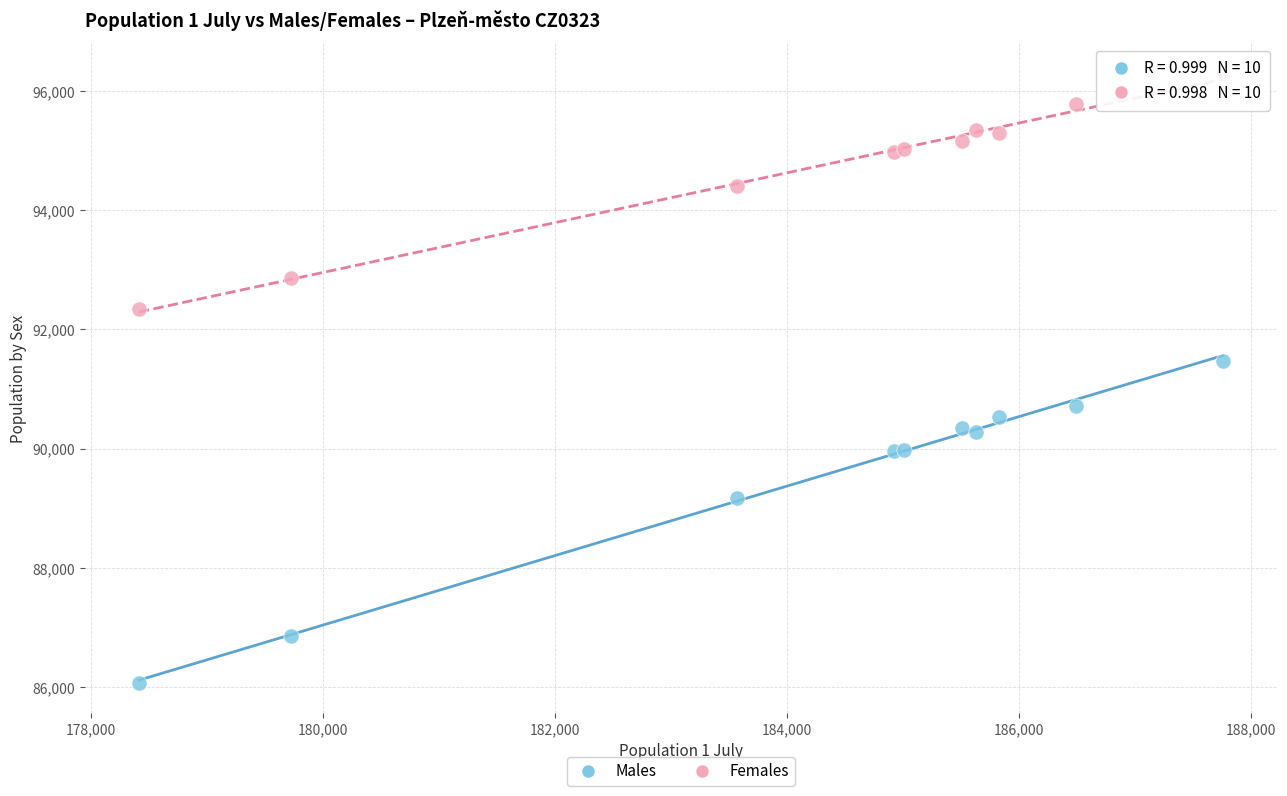

What is the X range (max minus min) for the scatter plot?

9349